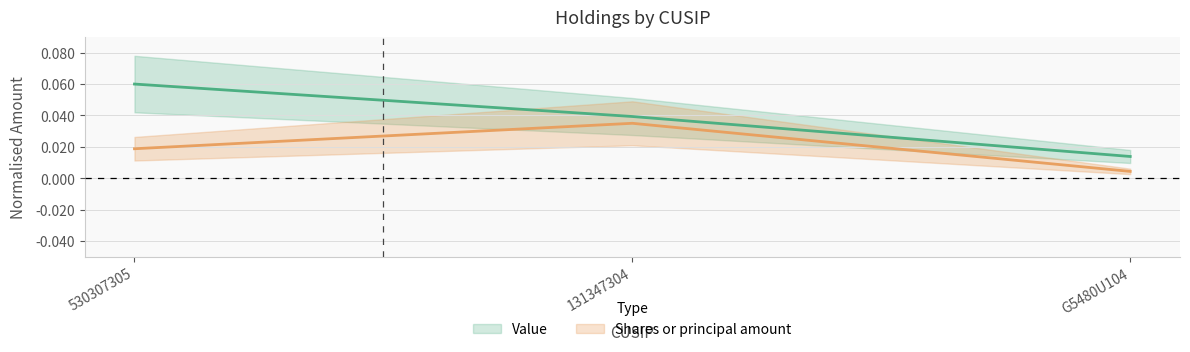

Reading right to left, what are all the values shown in this chart?

Value: G5480U104=0.0	131347304=0.0	530307305=0.1
Shares or principal amount: G5480U104=0.0	131347304=0.0	530307305=0.0